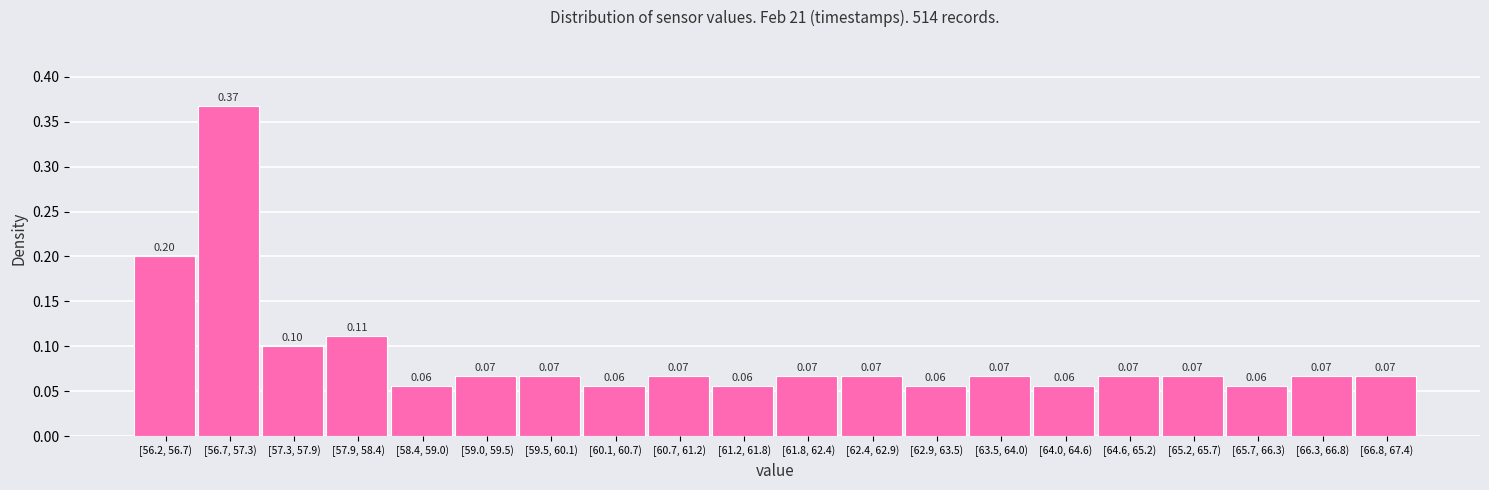

Which has a higher value, [59.0, 59.5) or [56.2, 56.7)?

[56.2, 56.7)